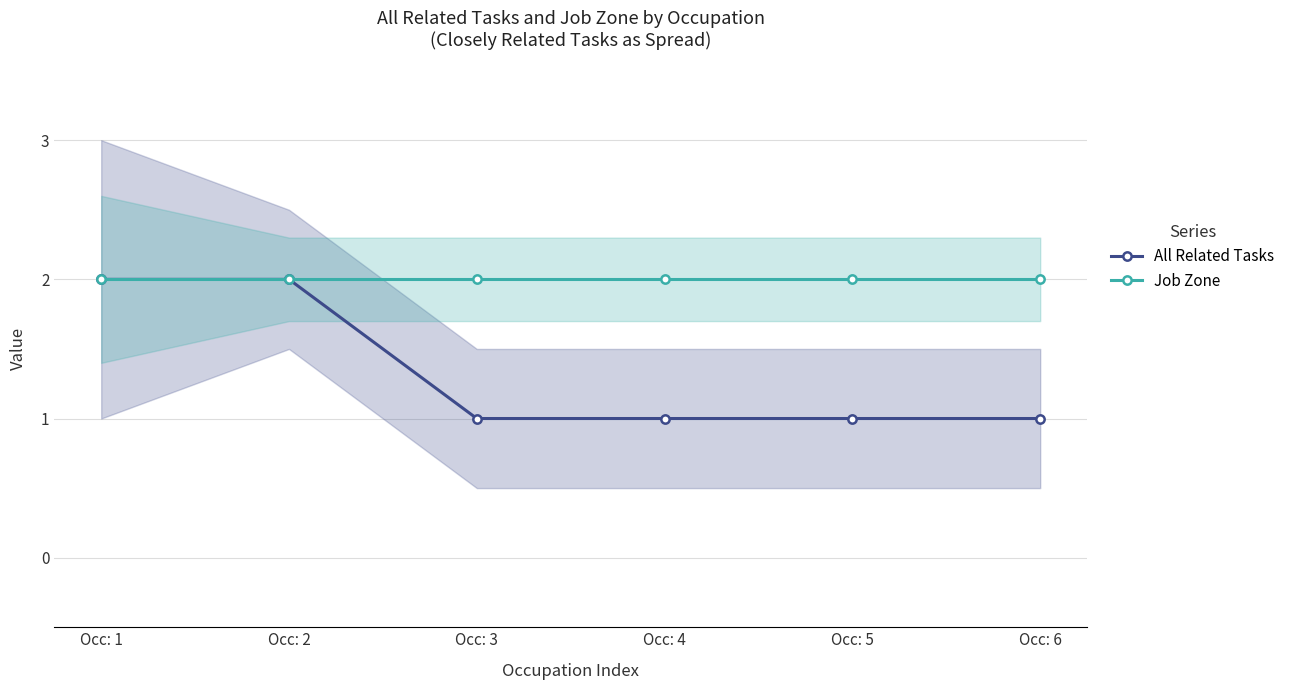

True or false: All Related Tasks and Job Zone intersect in this chart.

False